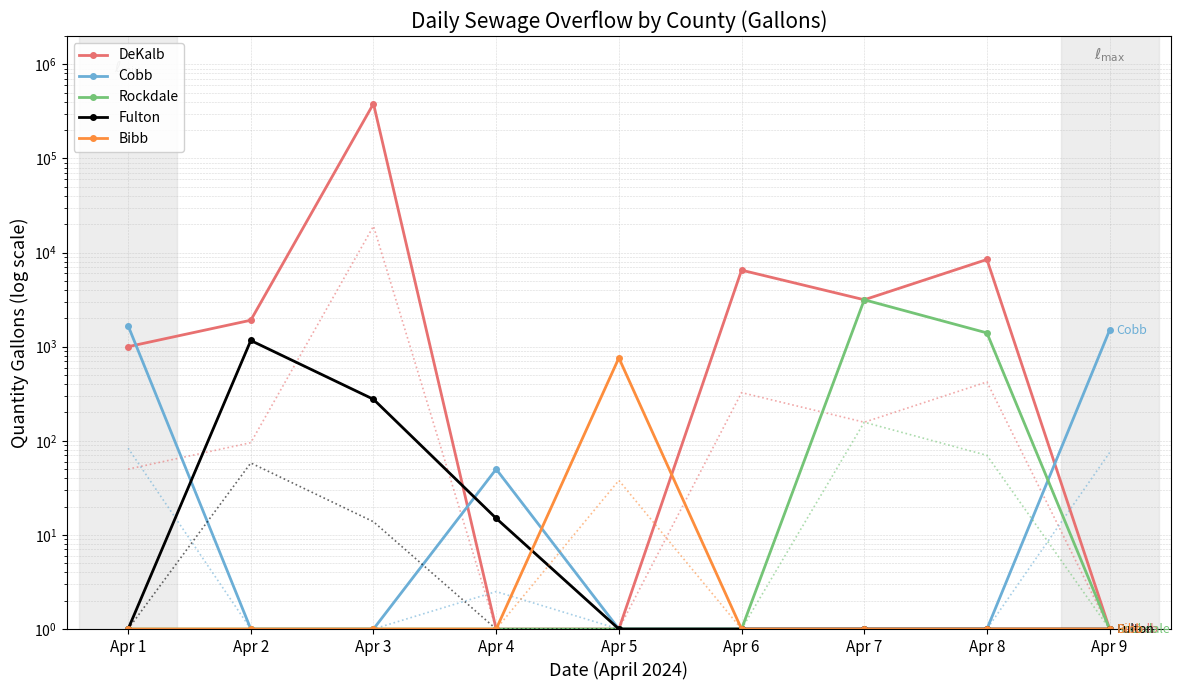

How many series are shown in this chart?

5